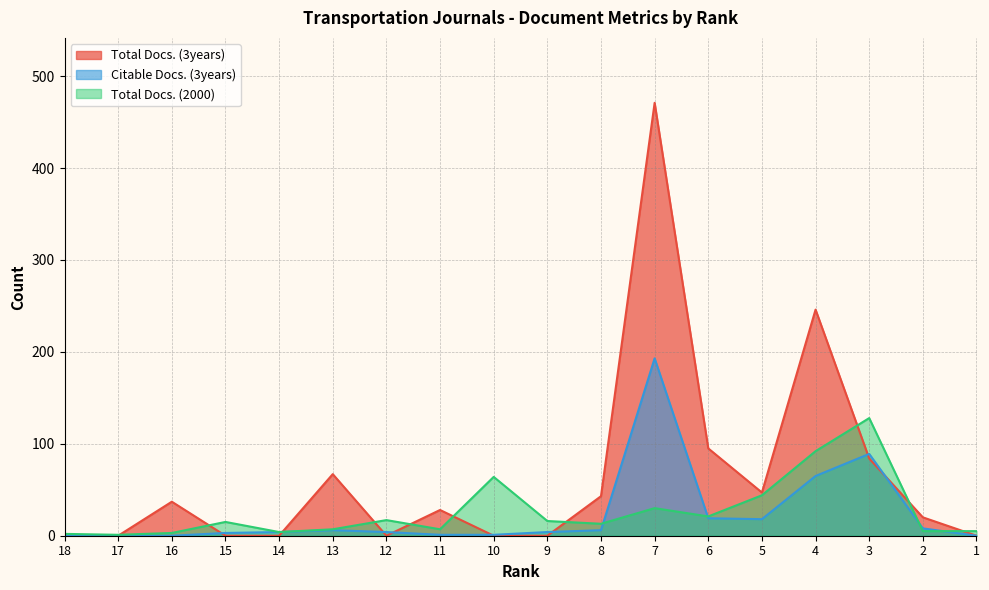

How many intersections are there between Citable Docs. (3years) and Total Docs. (2000)?

4